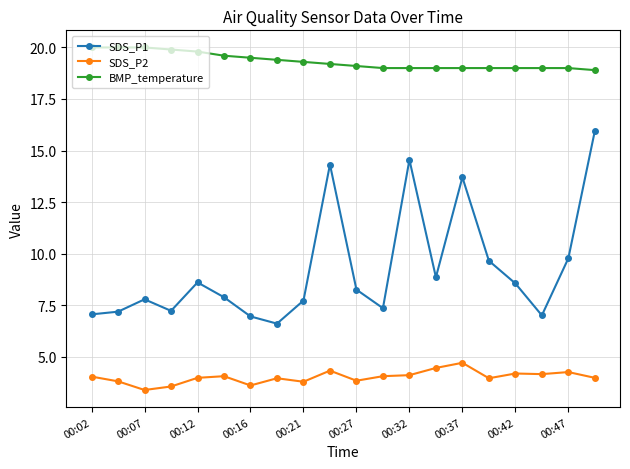

Which series has the widest spread of values?

SDS_P1